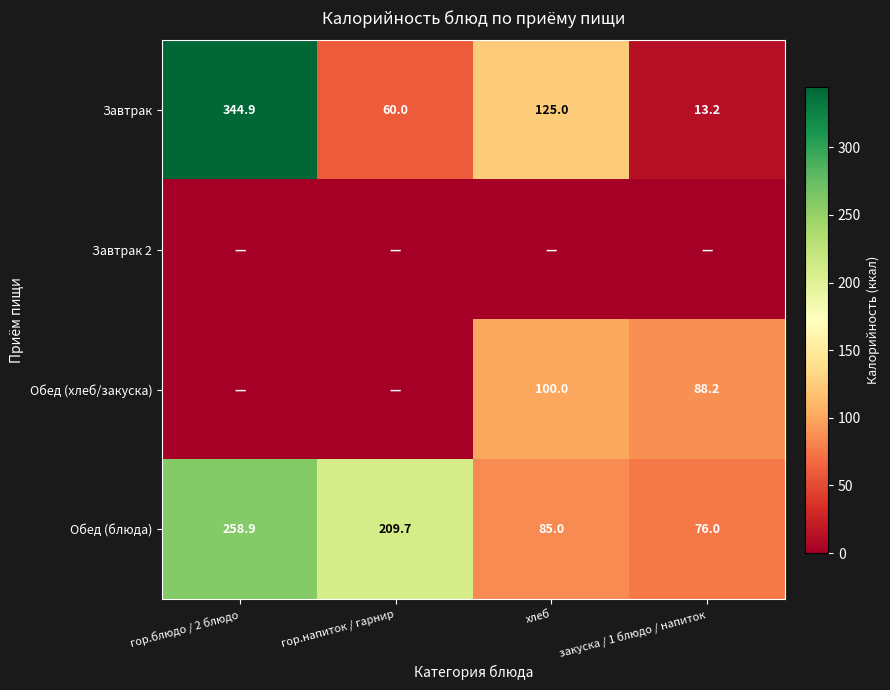

Count the number of data series in this chart.

4